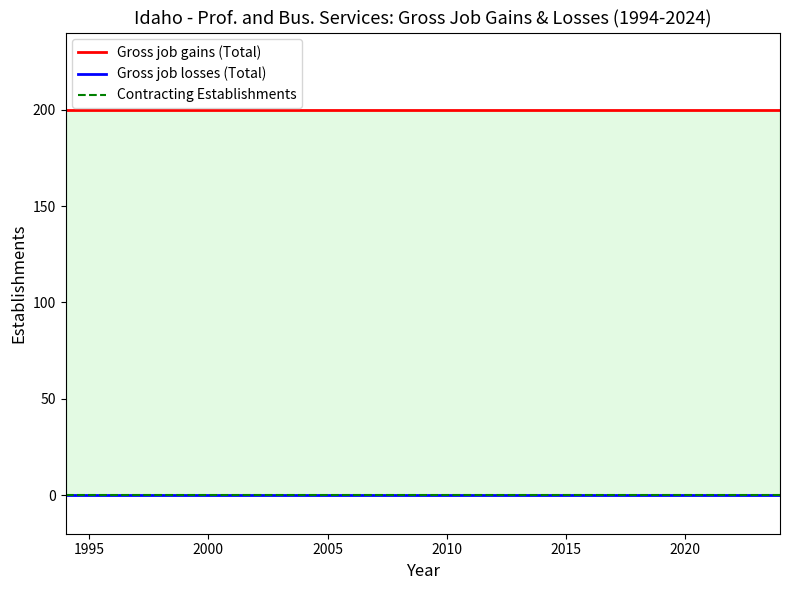

Count the number of data series in this chart.

3